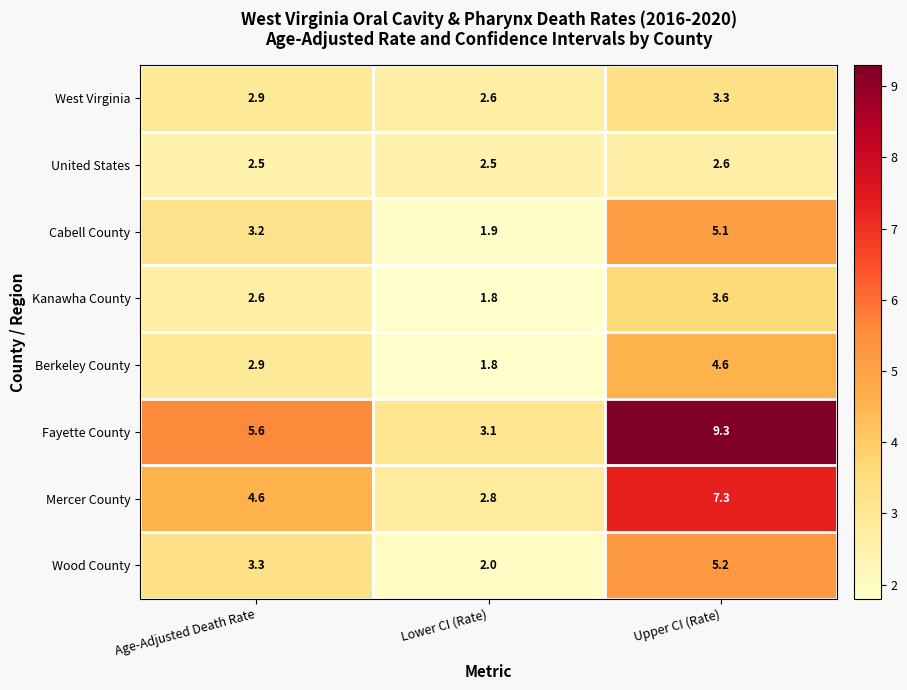

Rank the series at Upper CI (Rate) from highest to lowest value.

Fayette County, Mercer County, Wood County, Cabell County, Berkeley County, Kanawha County, West Virginia, United States